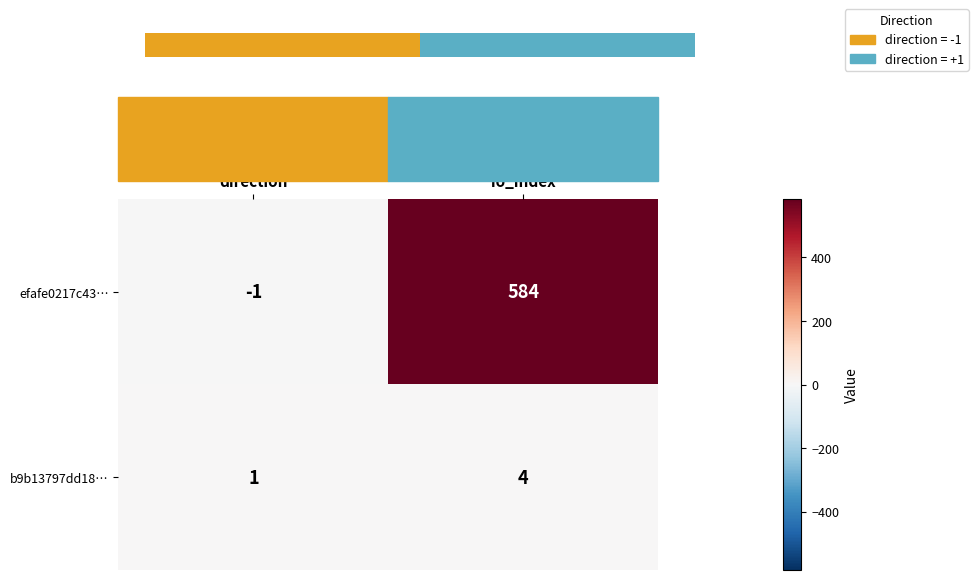

How many values in the b9b13797dd18… series are below 4?

1